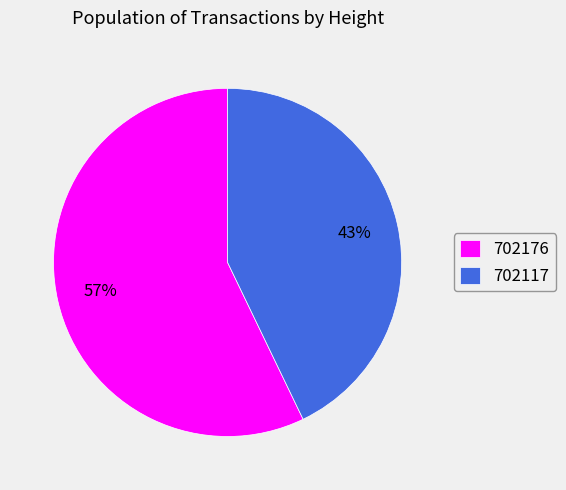

Does 702176 represent more than half of the total?

Yes